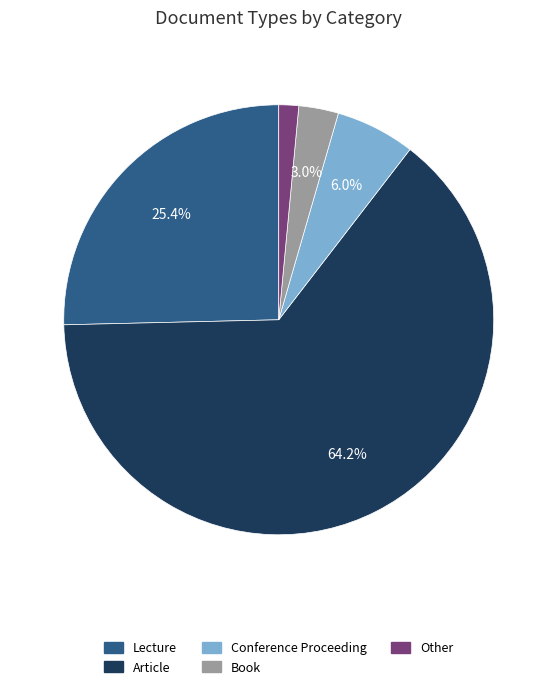

Rank the categories by value from lowest to highest.

Other, Book, Conference Proceeding, Lecture, Article